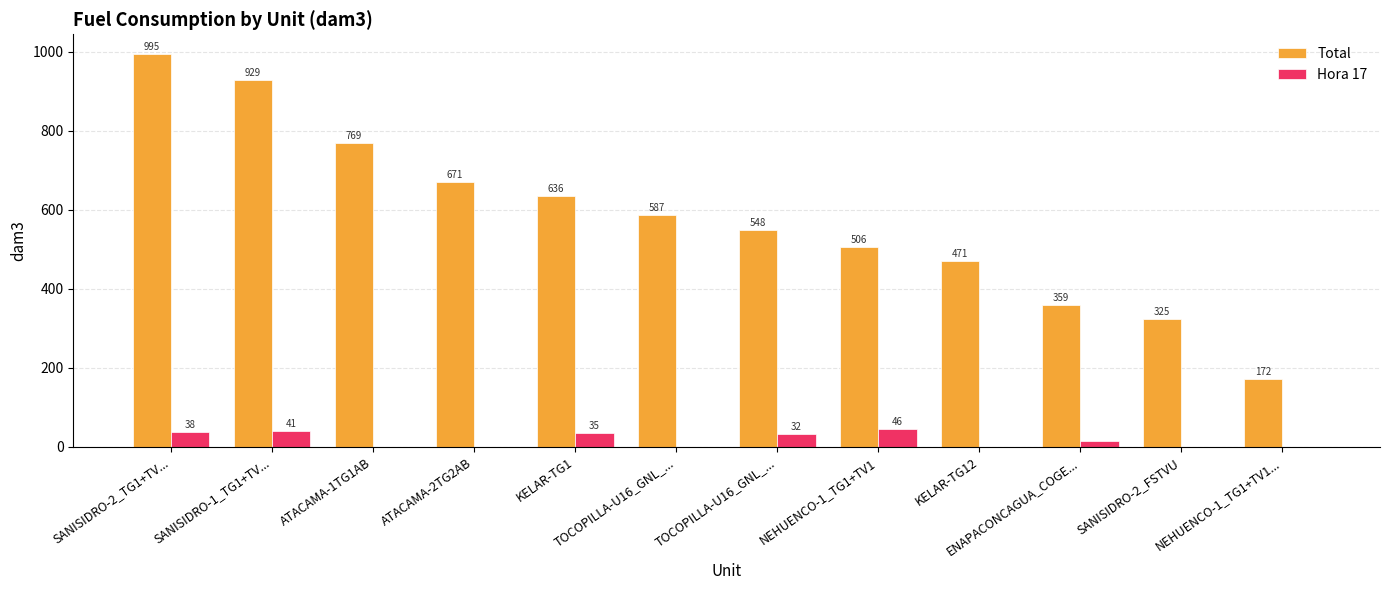

Are the bars grouped side by side (vs. stacked)?

Yes